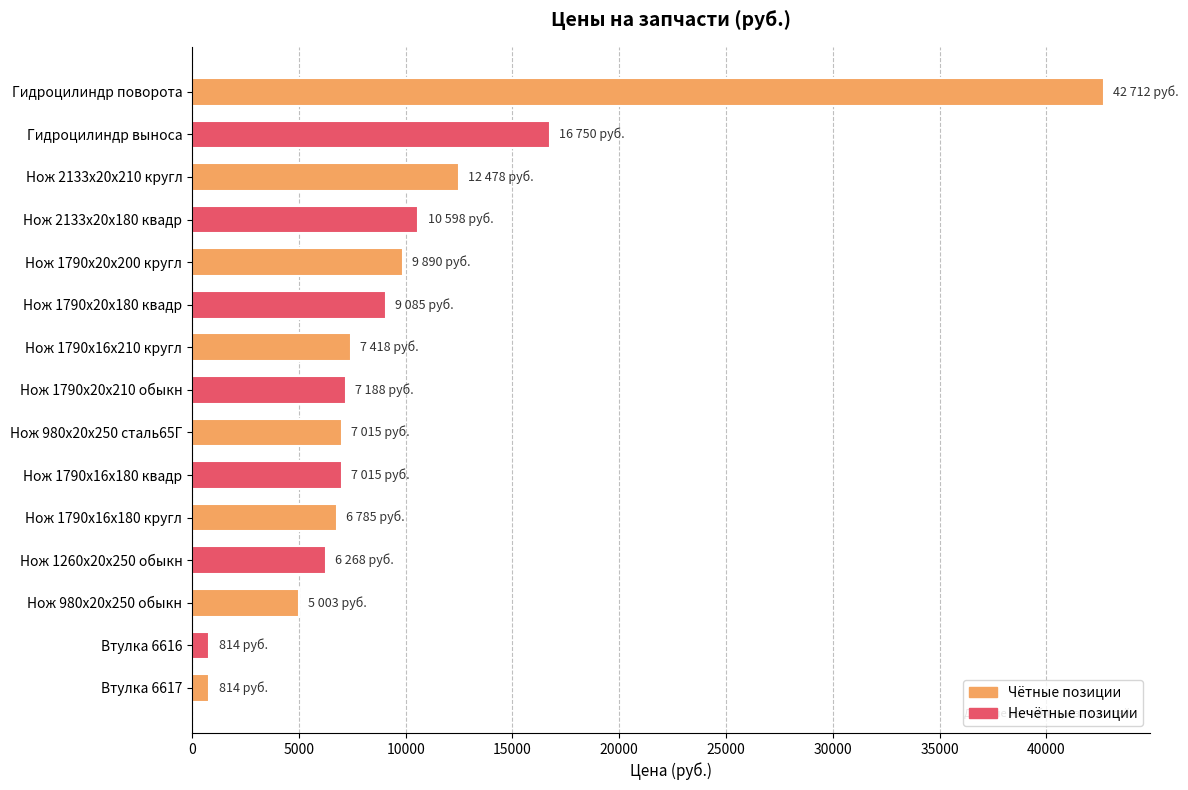

At which label is the value closest to 21763?

Гидроцилиндр выноса